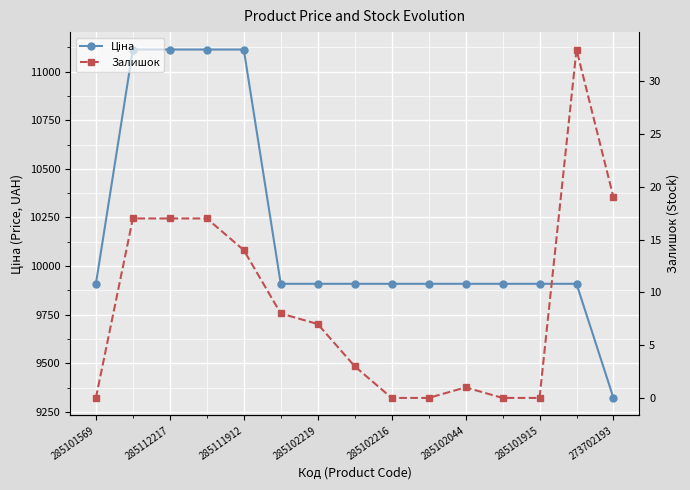

The value of Залишок at 285101915 is 0.0. True or false?

True